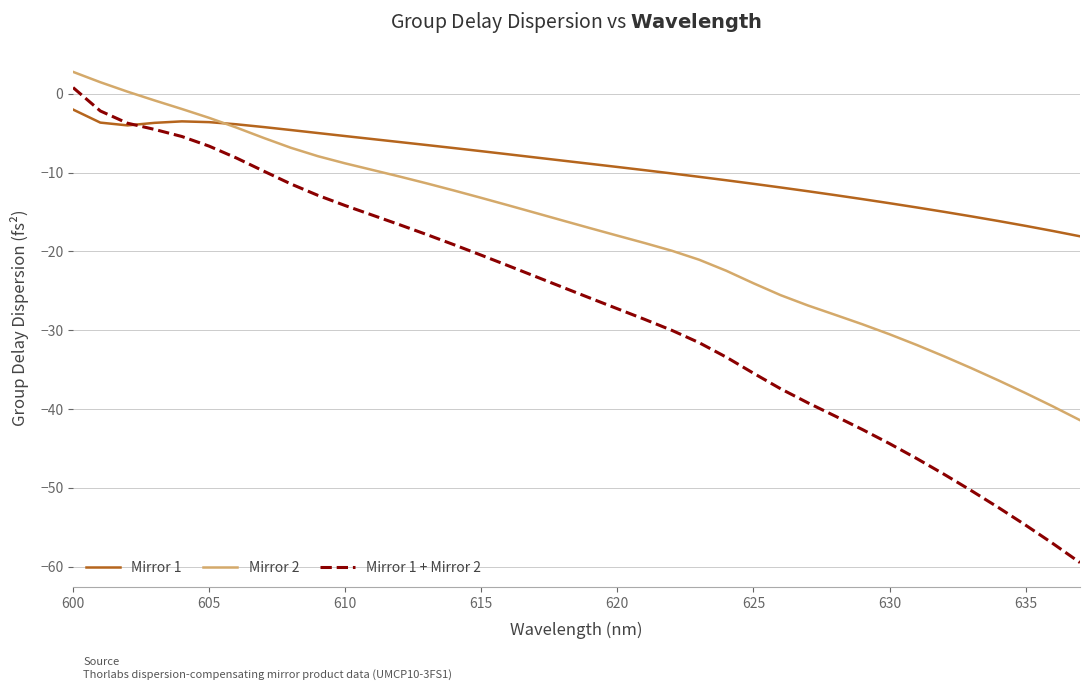

Which series has the largest total across all categories?

Mirror 1